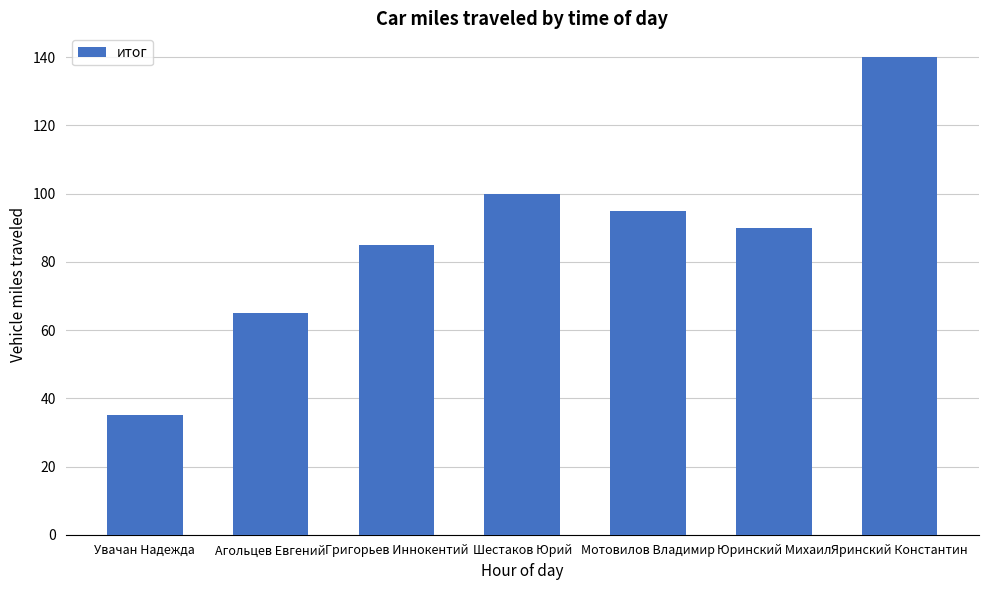

What is the label of the 3rd bar from the left?

Григорьев Иннокентий